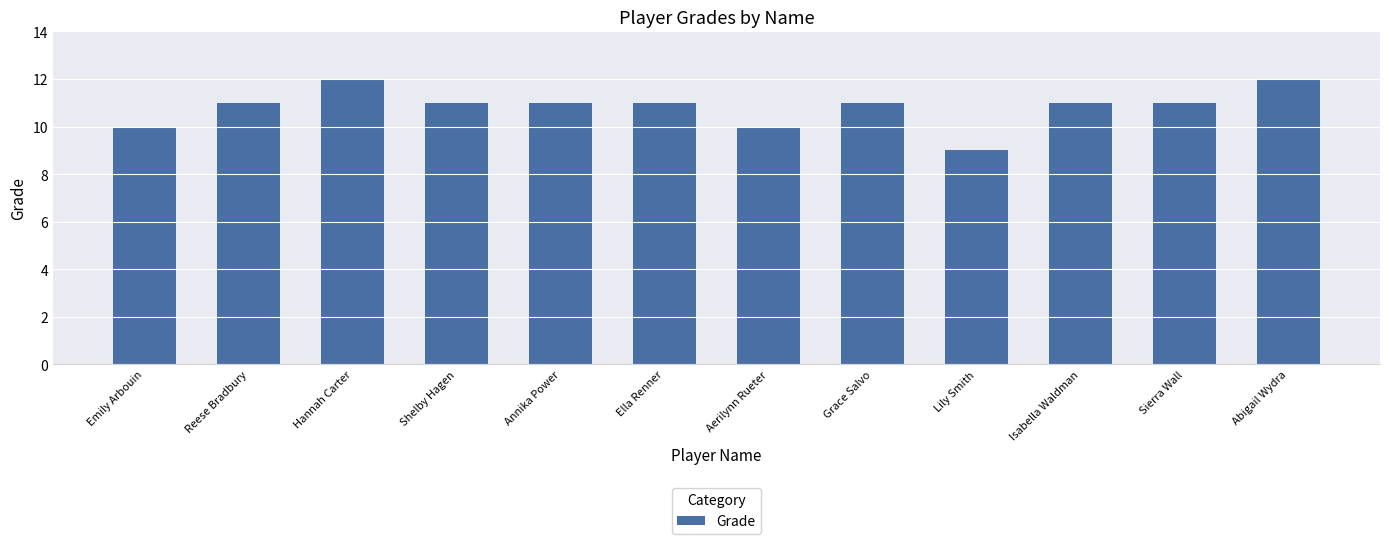

What position from the right is Grace Salvo?

5